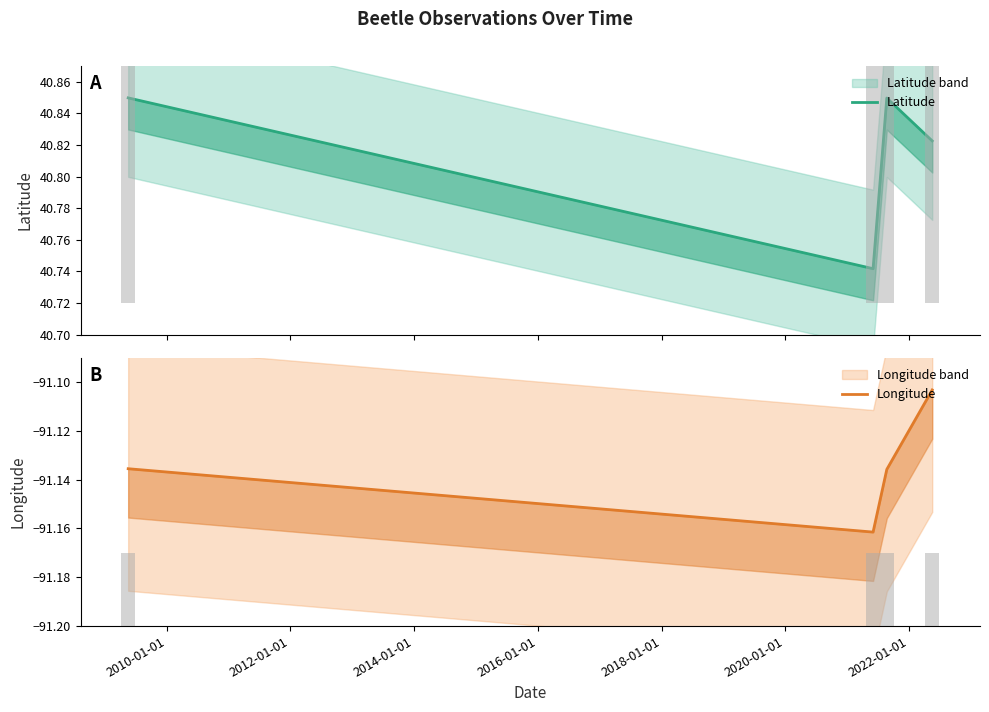

Reading right to left, what are all the values shown in this chart?

Latitude: 40.8	40.8	40.7	40.8
Longitude: -91.1	-91.1	-91.2	-91.1